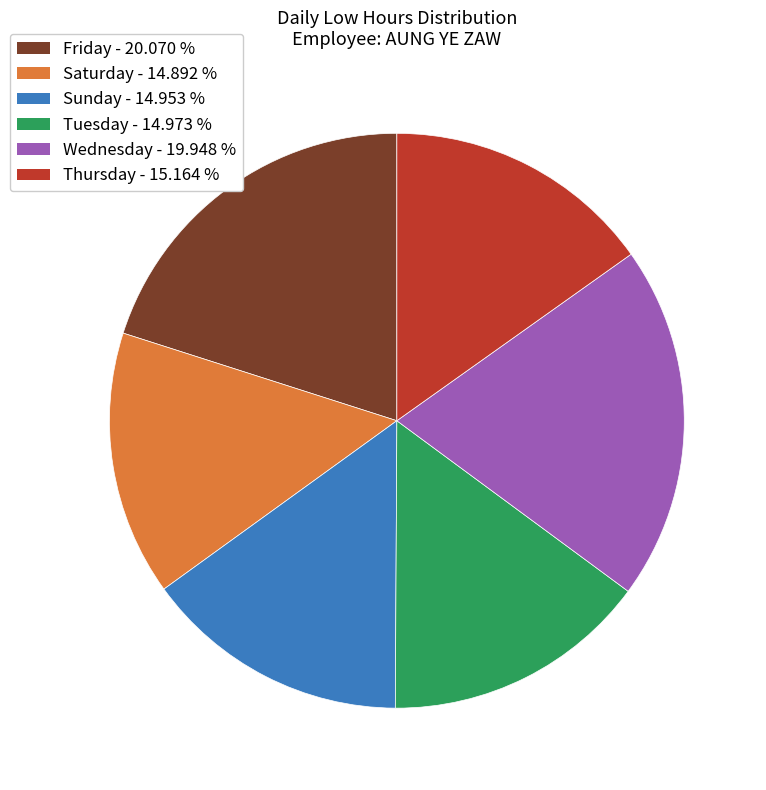

Is there any slice that represents more than half of the pie?

No